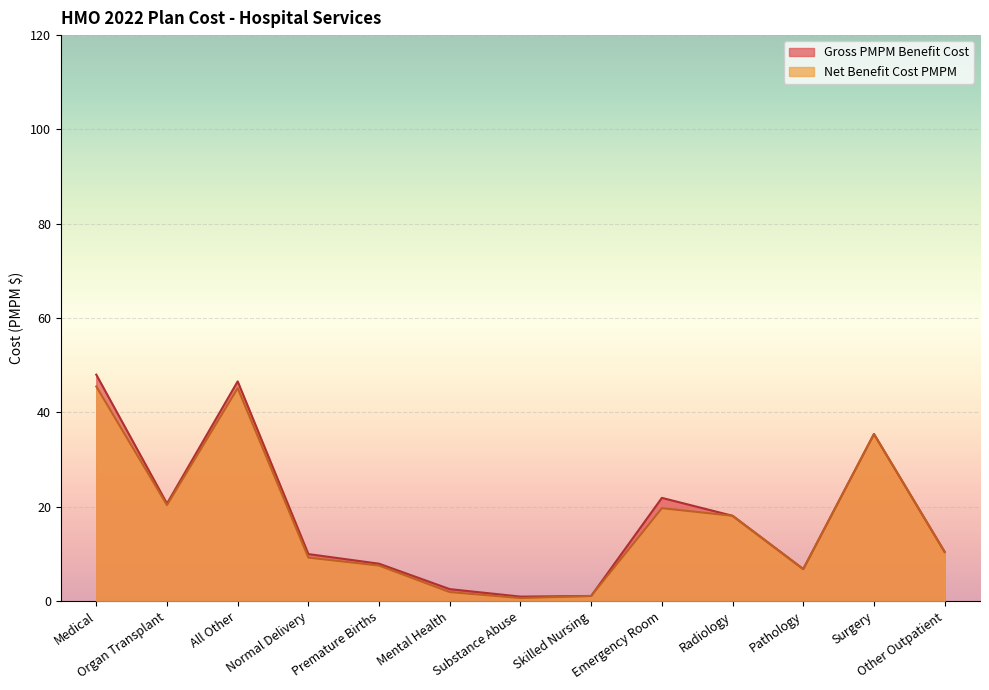

At Premature Births, list the series in order from largest to smallest.

Gross PMPM Benefit Cost, Net Benefit Cost PMPM